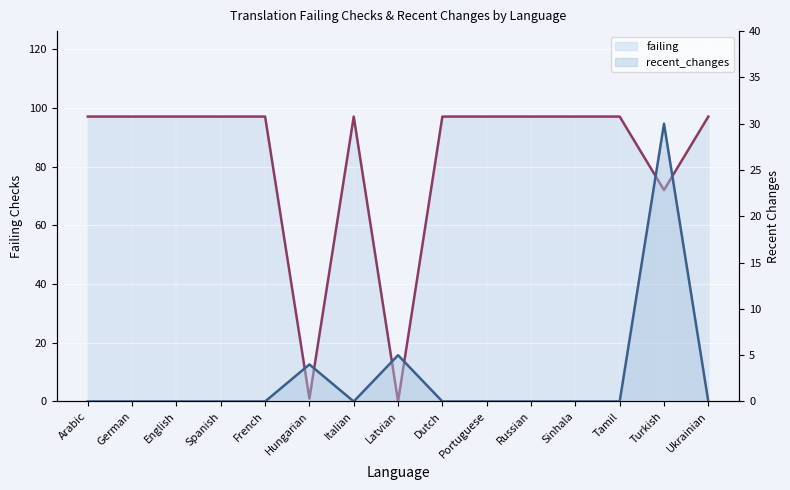

True or false: failing has more than 1 interior local peaks.

False